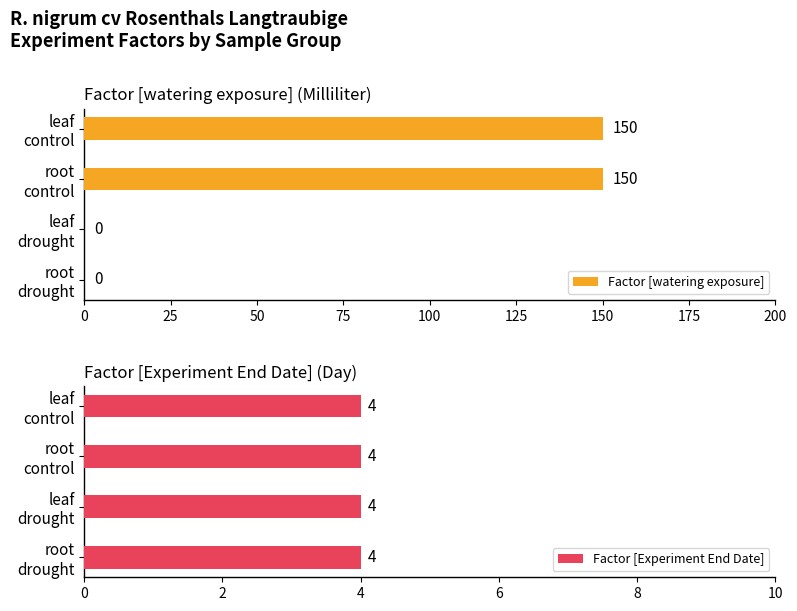

Which series changed the most between 0 and 25?

Factor [watering exposure]